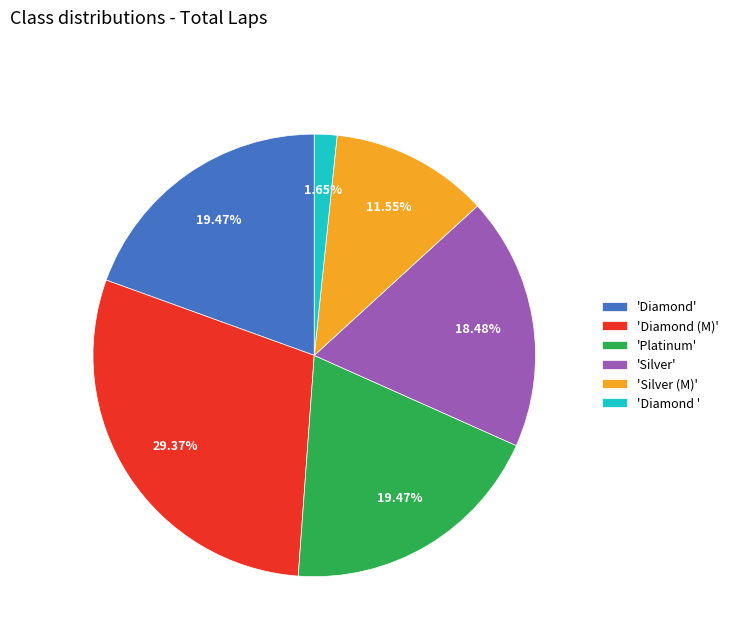

Which category has the biggest portion of the pie?

'Diamond (M)'